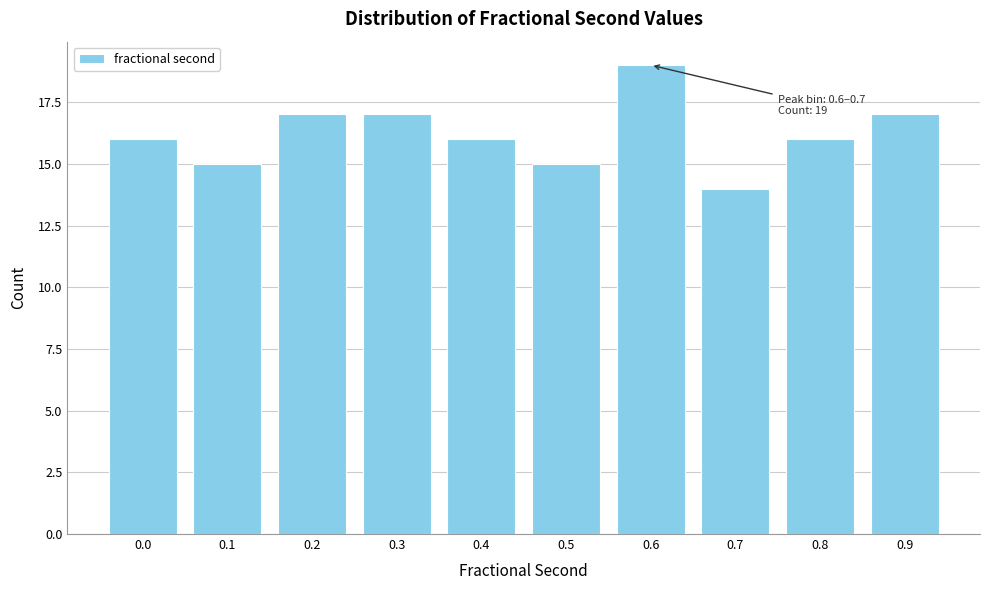

Reading right to left, extract all data points from this chart.

17	16	14	19	15	16	17	17	15	16